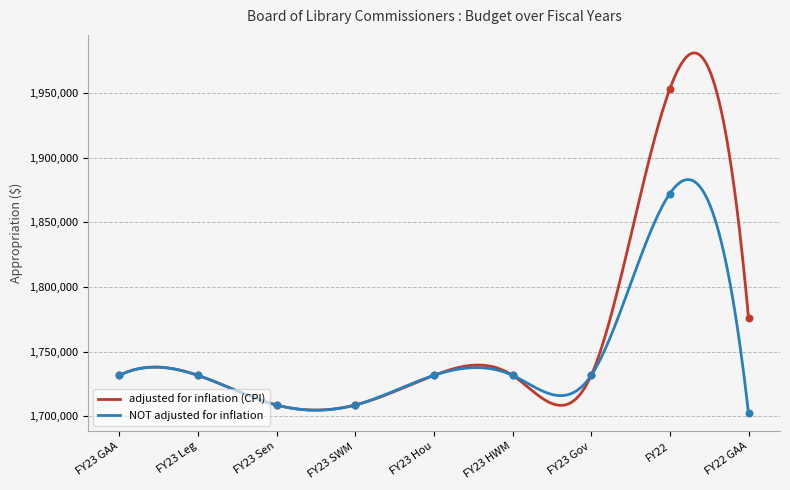

At which category is the sum across all series the highest?

FY22